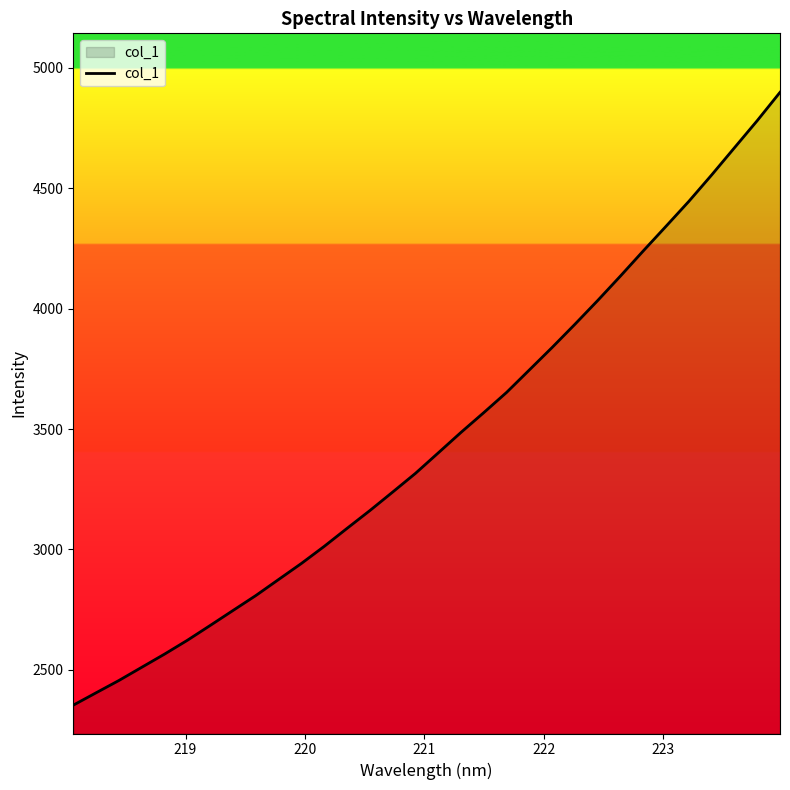

What is the greatest value displayed?

4897.9